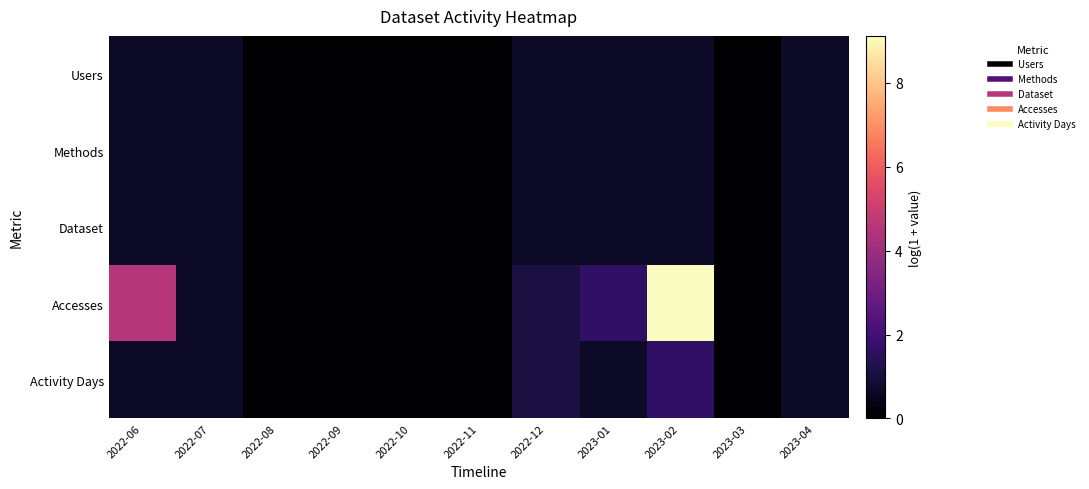

At how many categories does at least one series exceed 0?

6